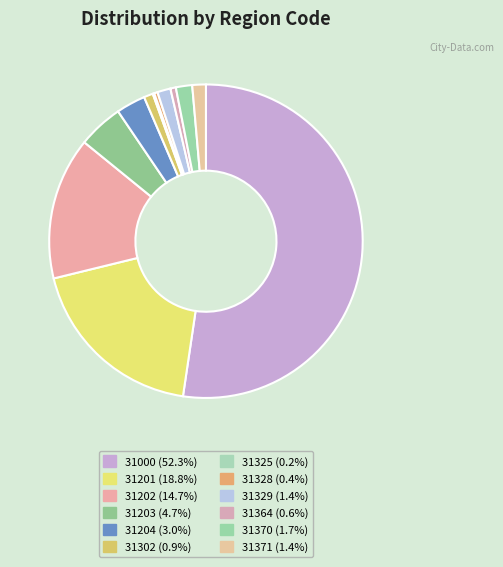

What is the ratio of the value at 31370 to the value at 31201?

0.1